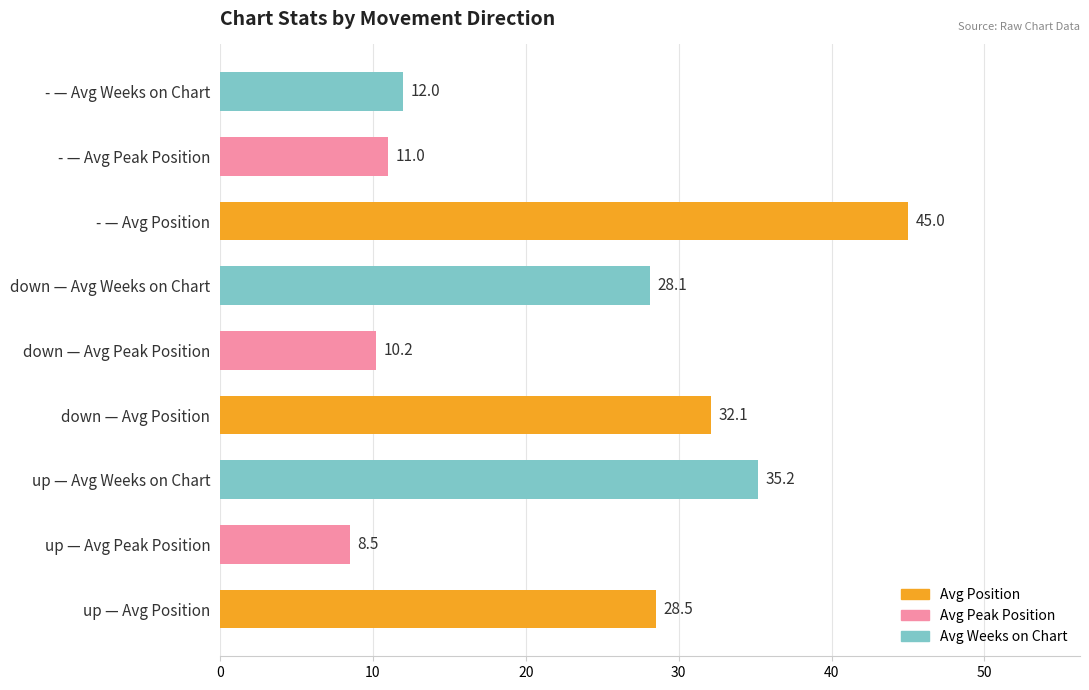

How many data points does each series have?

9